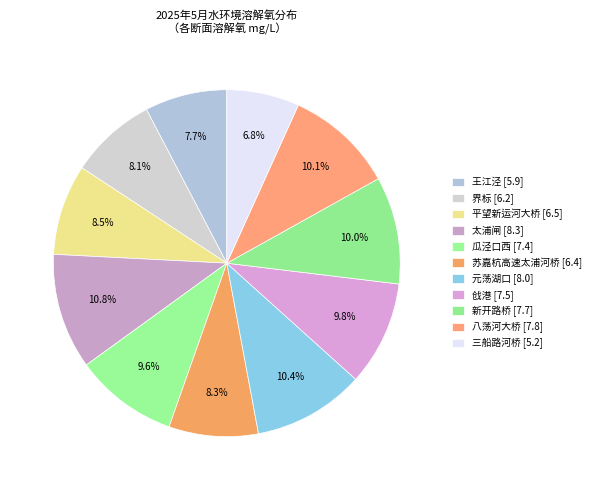

Does 新开路桥 represent more than half of the total?

No